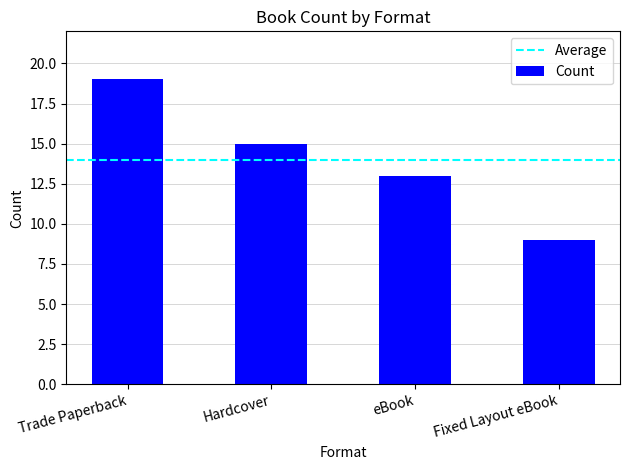

Reading right to left, what are all the values shown in this chart?

9	13	15	19